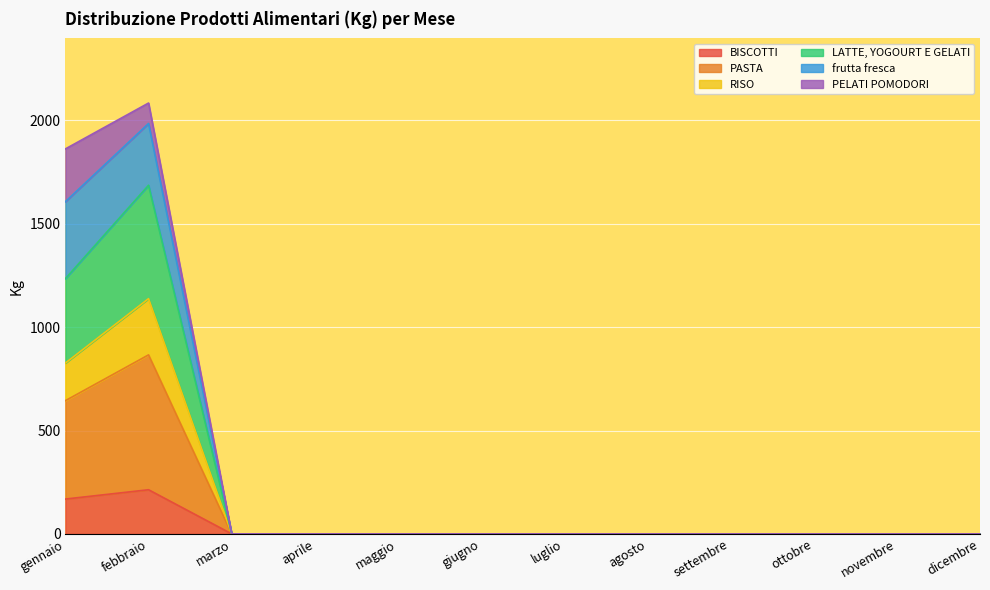

How many lines are shown in the chart?

6